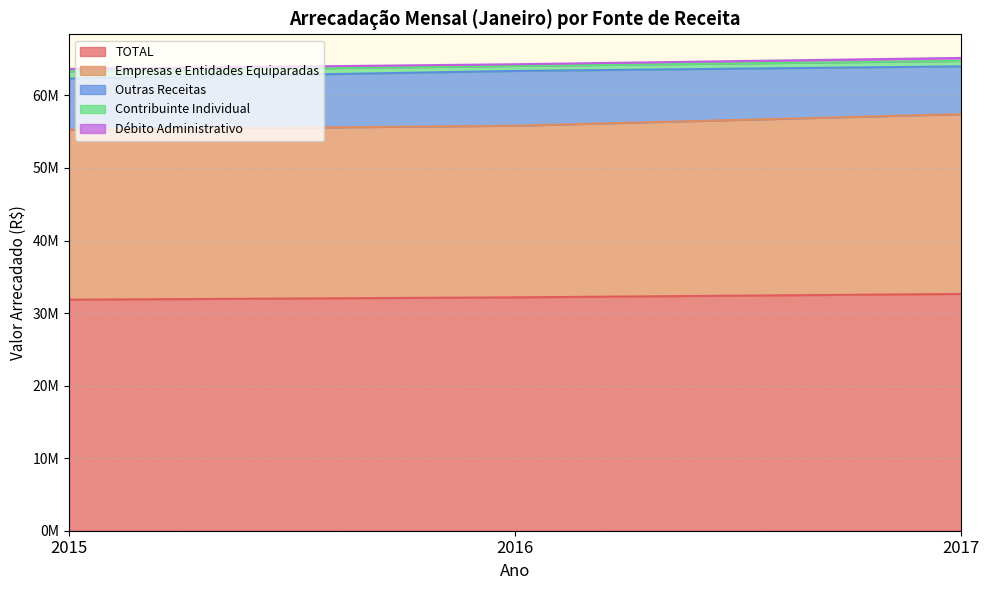

Reading left to right, list all the values displayed in this chart.

TOTAL: 31845463	32165094	32636087
Empresas e Entidades Equiparadas: 23422269	23657323	24778095
Outras Receitas: 7047115	7546265	6585449
Contribuinte Individual: 992978	694810	752717
Débito Administrativo: 343197	227410	411515